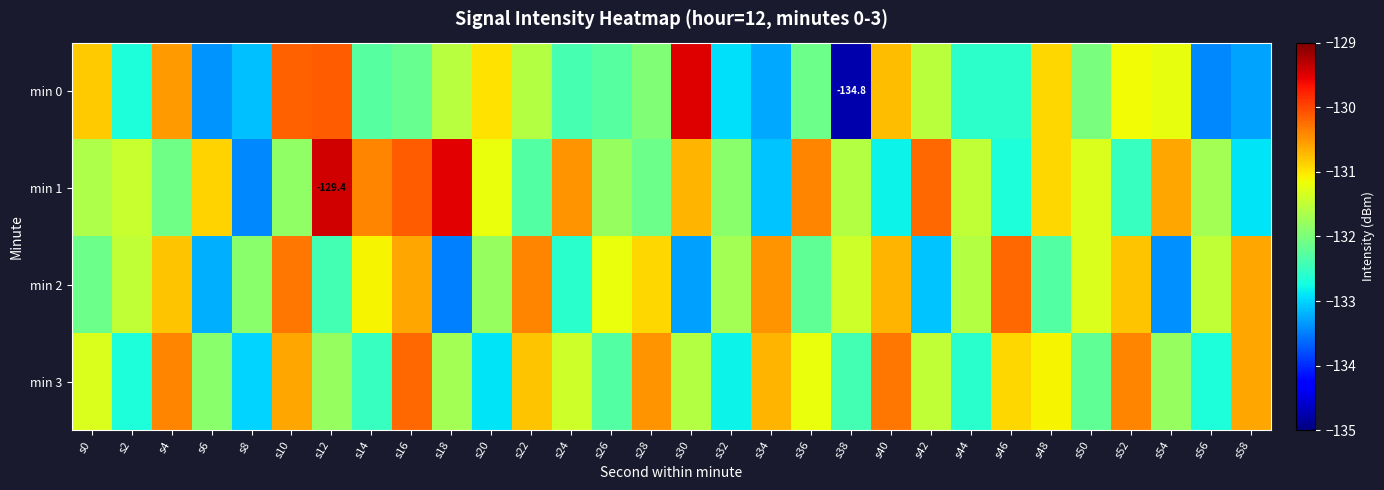

Between s38 and s46, which series saw the biggest shift?

min 0